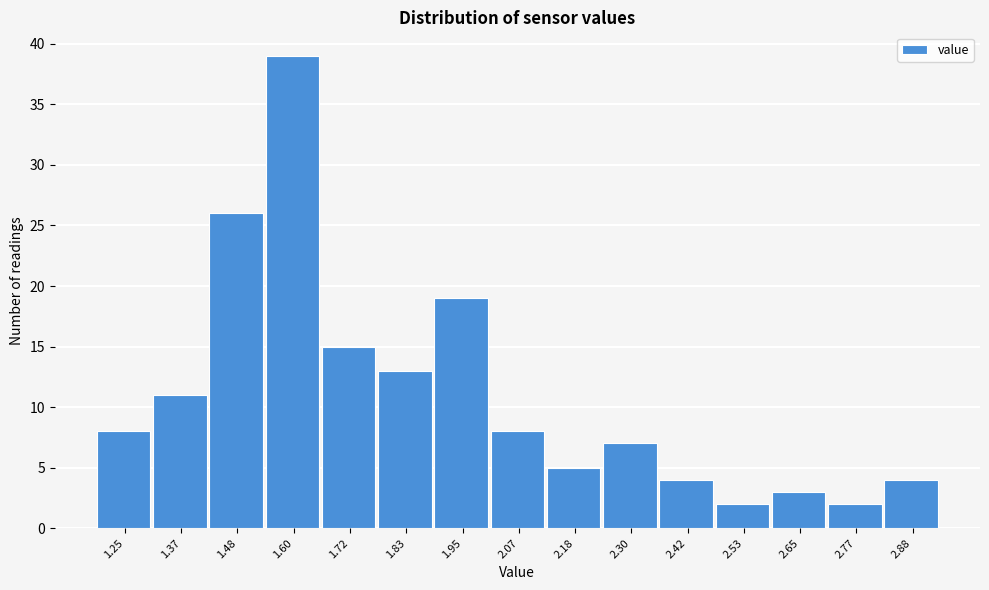

Reading right to left, what are all the values shown in this chart?

2.88=4	2.77=2	2.65=3	2.53=2	2.42=4	2.30=7	2.18=5	2.07=8	1.95=19	1.83=13	1.72=15	1.60=39	1.48=26	1.37=11	1.25=8